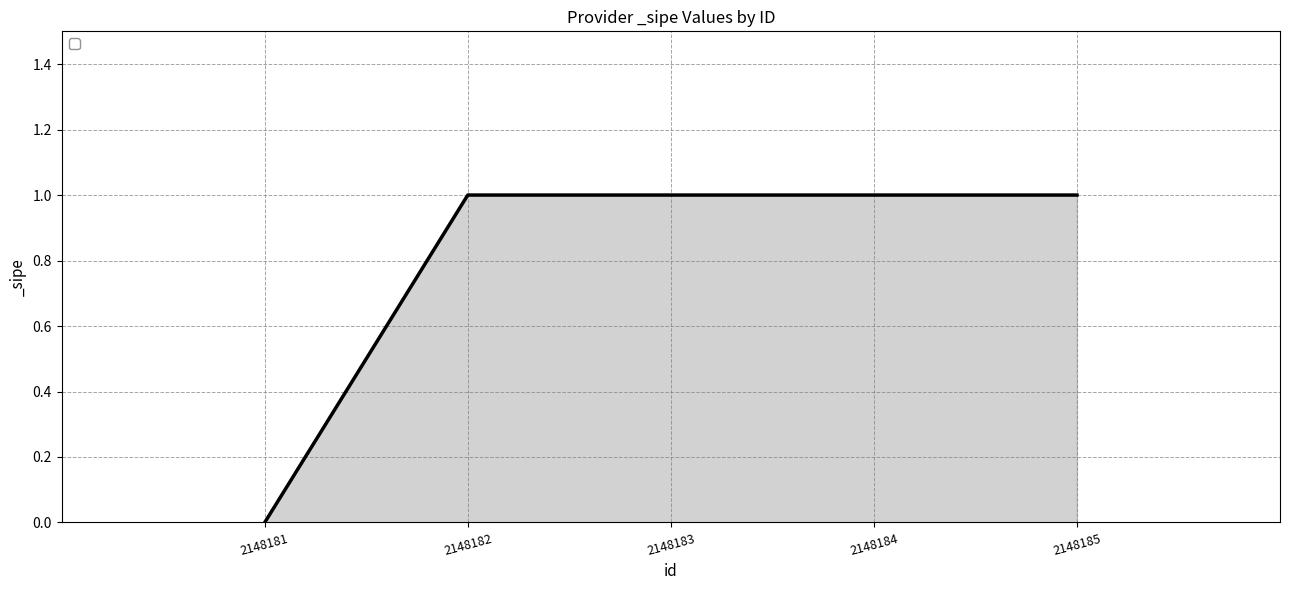

What is the ratio of the value at 2148182 to the value at 2148185?

1.0